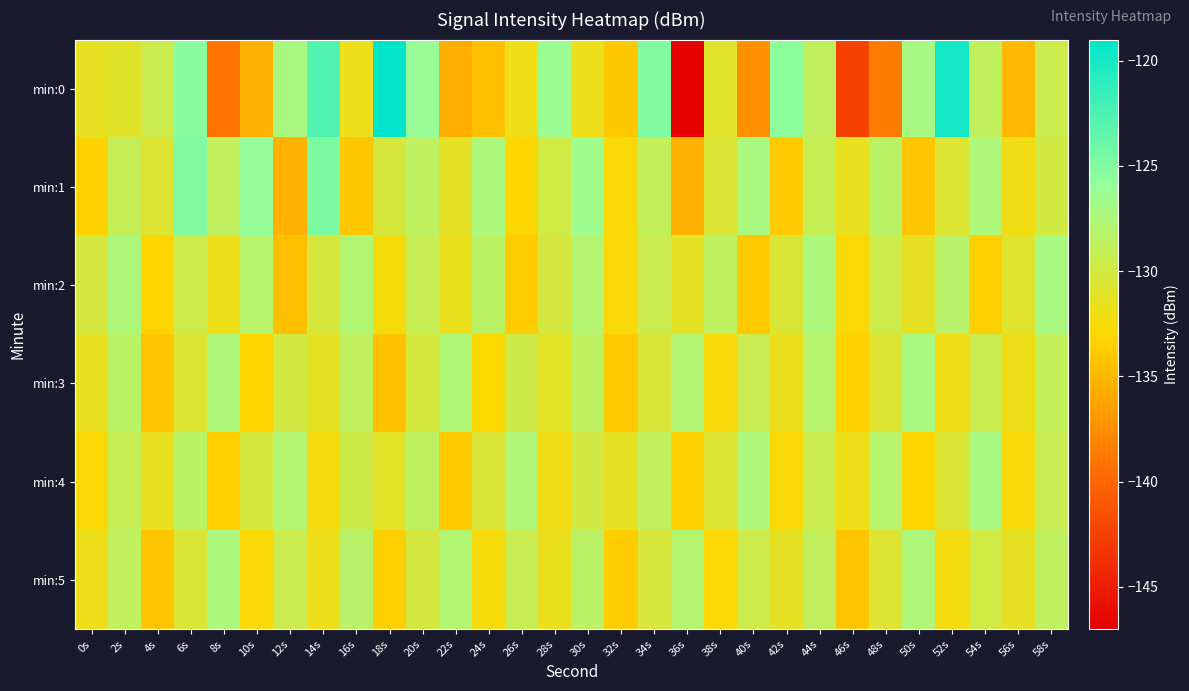

Which has a higher value, 30s or 8s?

30s